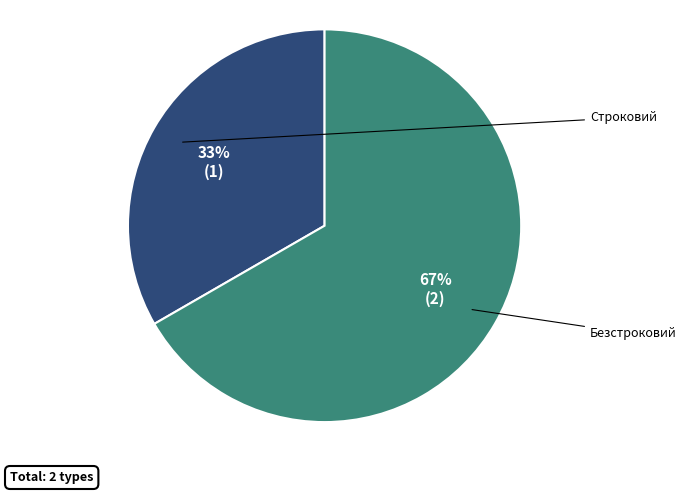

Count the number of slices in the pie.

2